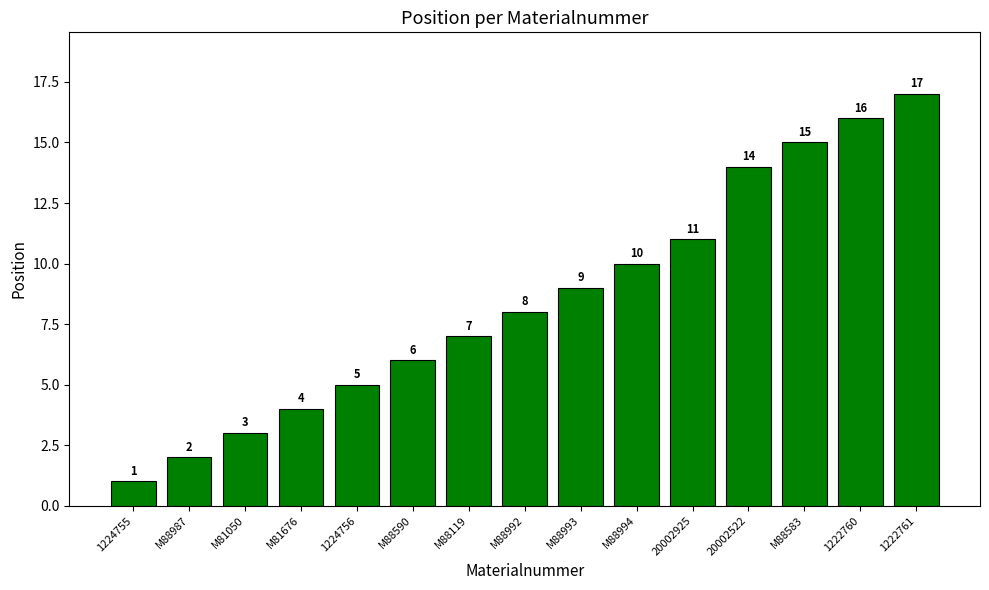

What is the difference between the maximum and second lowest values?

15